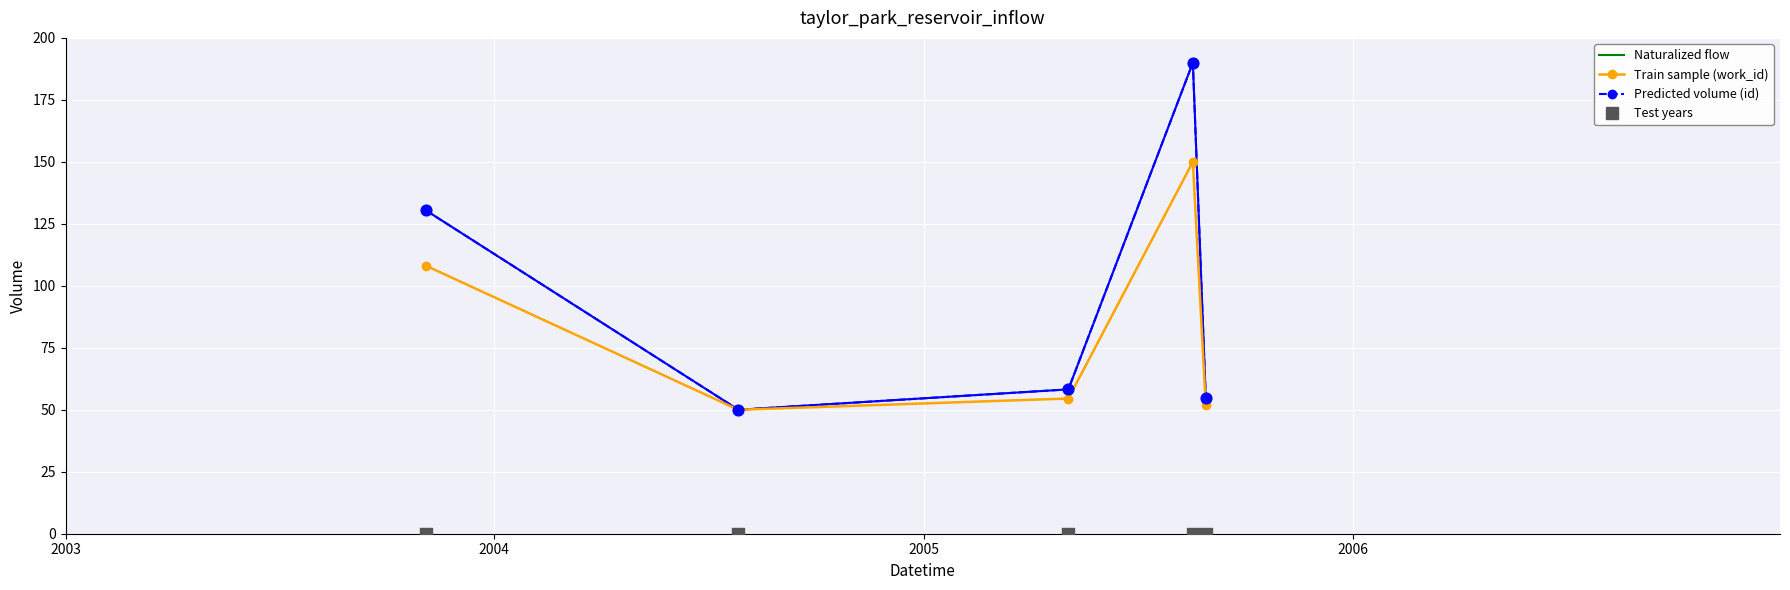

What is the total value across all series at 2005?

112.8